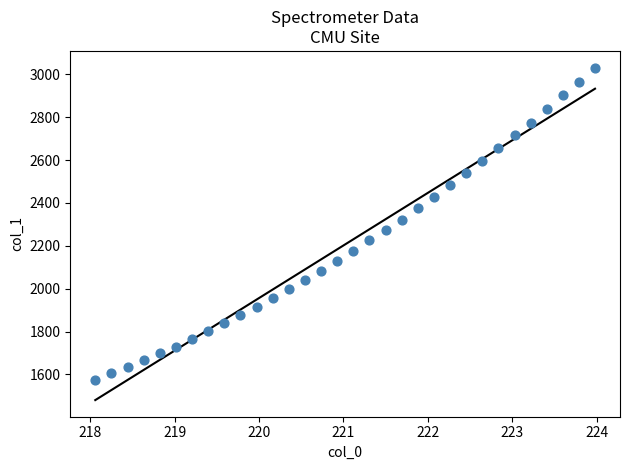

What is the range of X values (max minus min)?

5.9